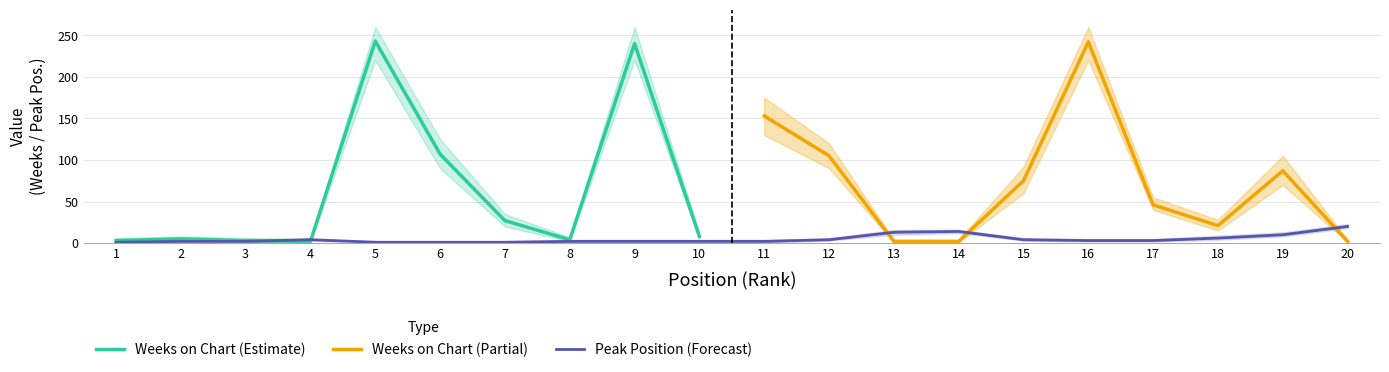

What is the sum of the values at 6 and 1?

2